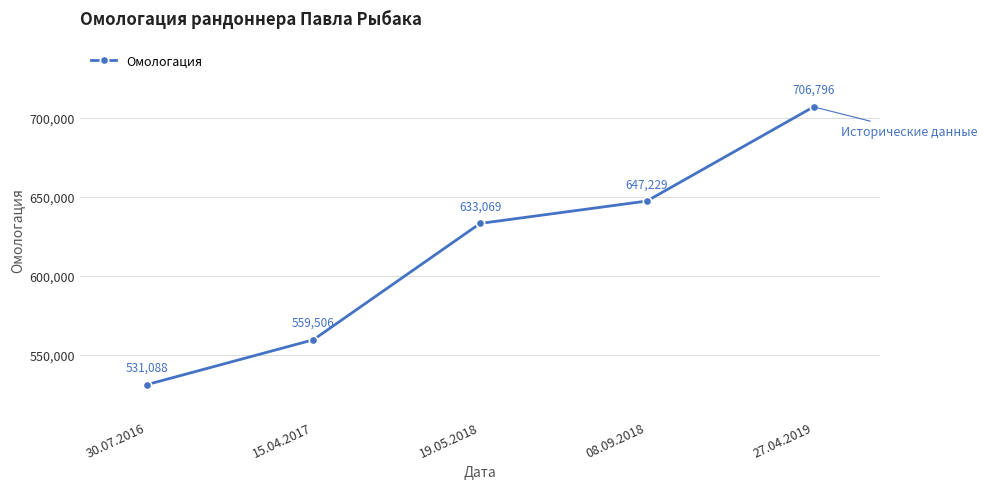

List the labels in order of value, smallest first.

30.07.2016, 15.04.2017, 19.05.2018, 08.09.2018, 27.04.2019